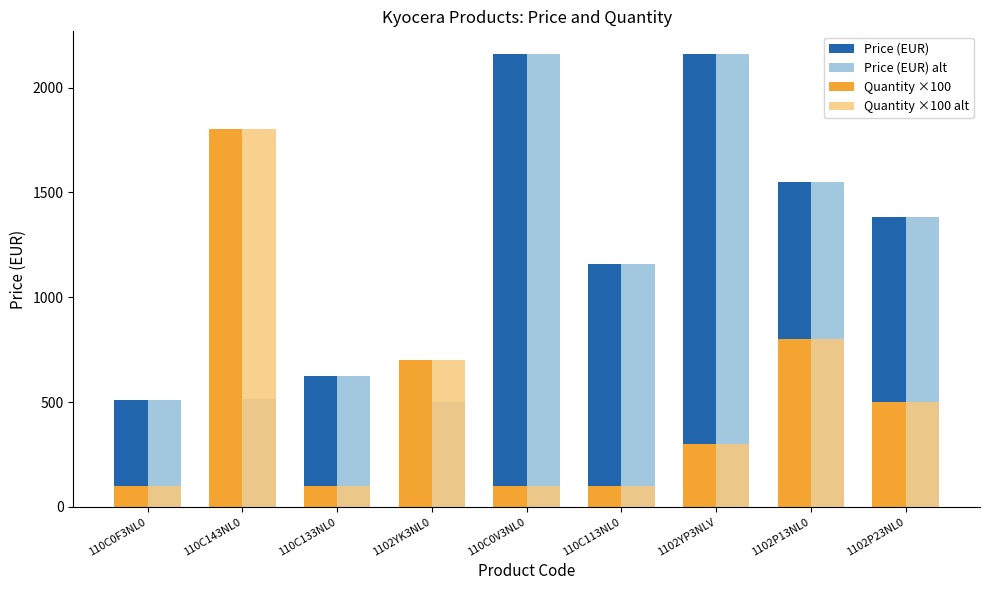

What is the difference between the maximum and minimum values in the Quantity ×100 alt series?

1700.0